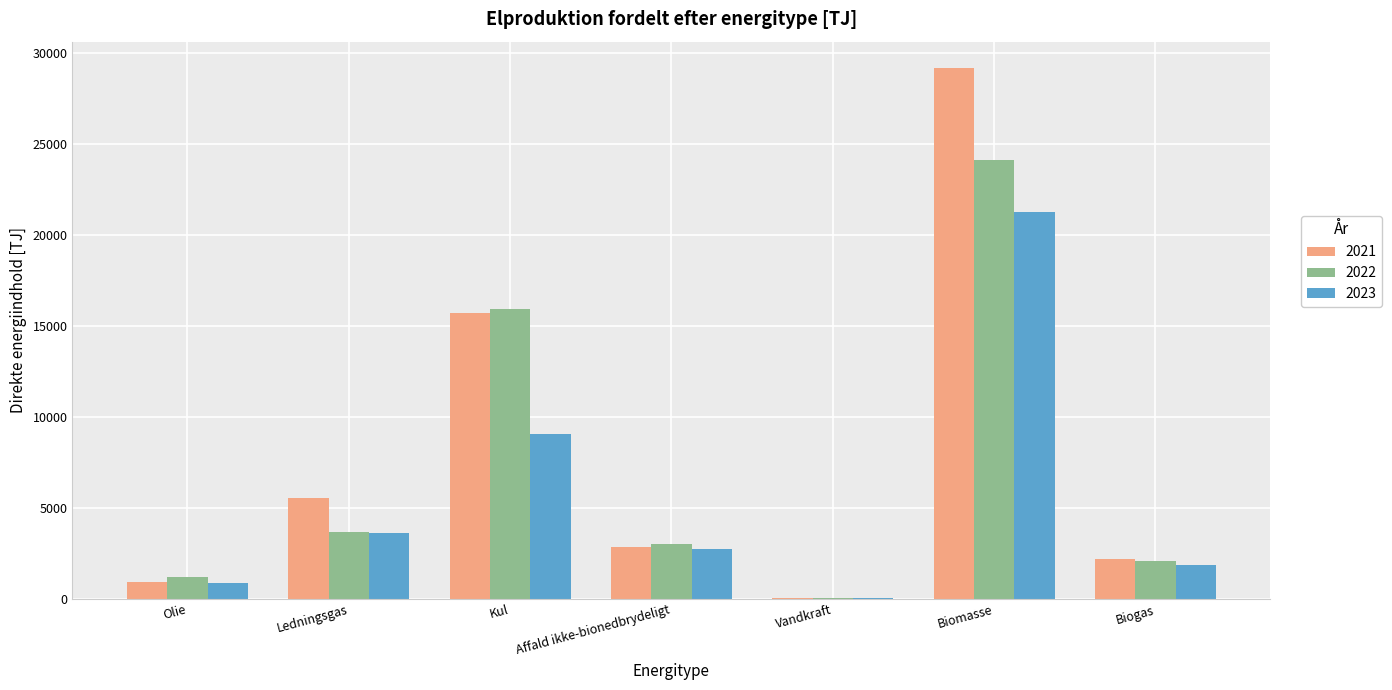

What are all the series names shown in the legend?

2021, 2022, 2023